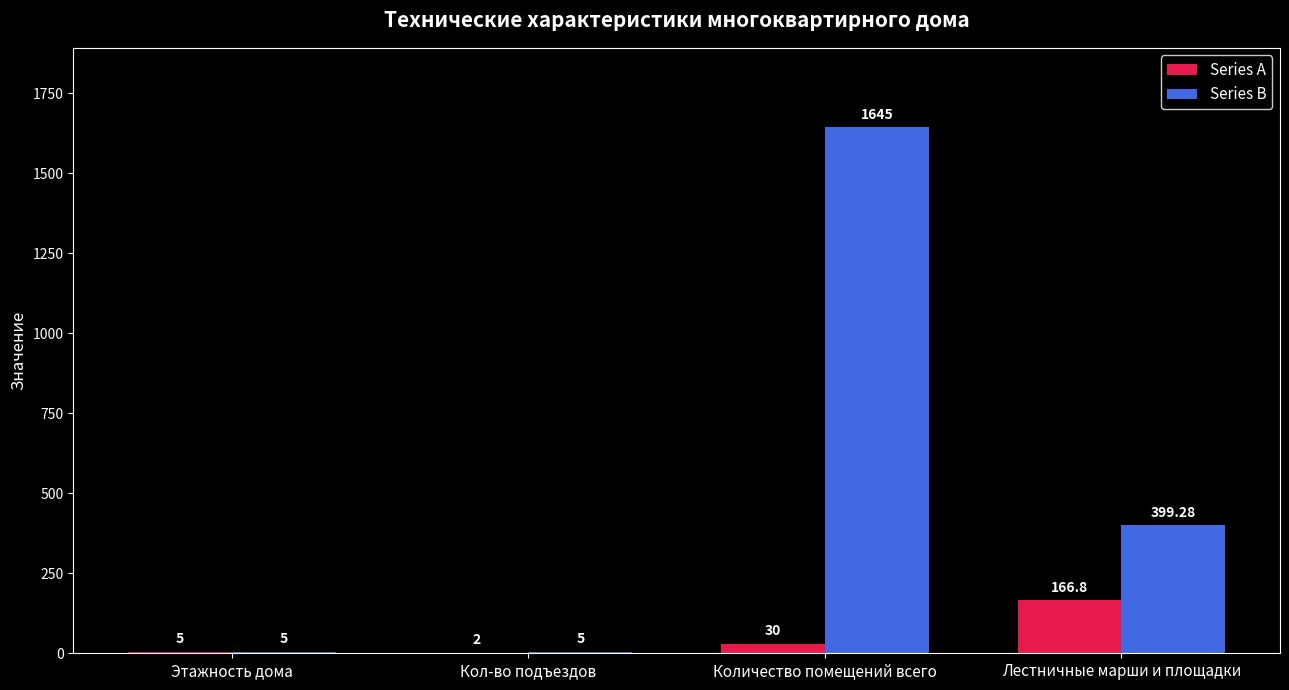

Reading right to left, extract all data points from this chart.

Series A: 166.8	30.0	2.0	5.0
Series B: 399.3	1645.0	5.0	5.0